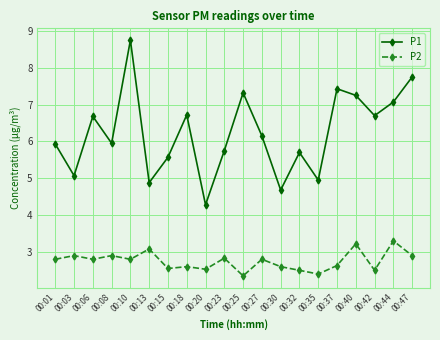

The P2 series shows 2.6 at 00:37. True or false?

True